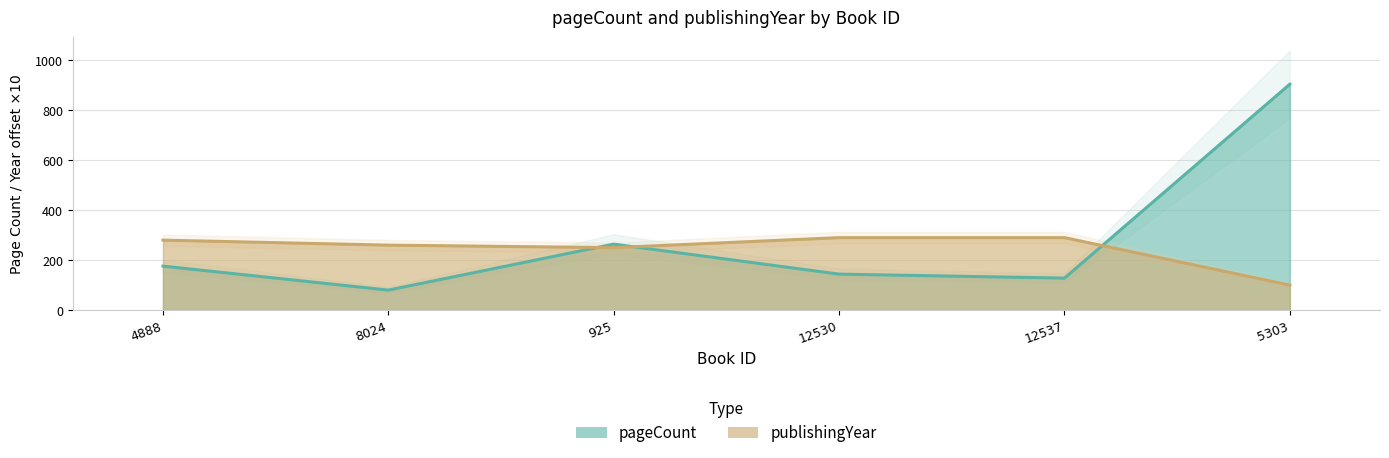

True or false: pageCount has more than 0 points higher than both neighbors.

True